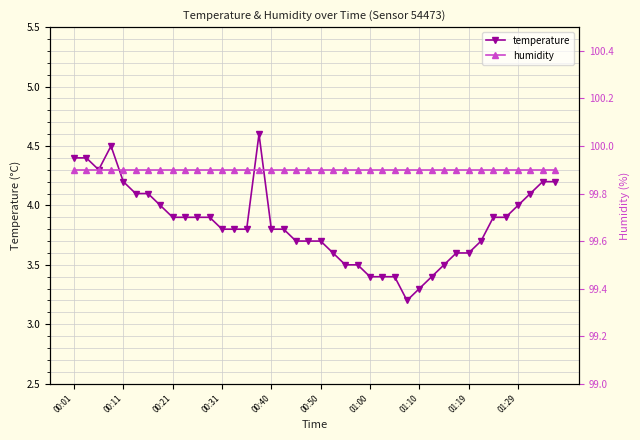

What is the lowest value of the temperature series?

3.2